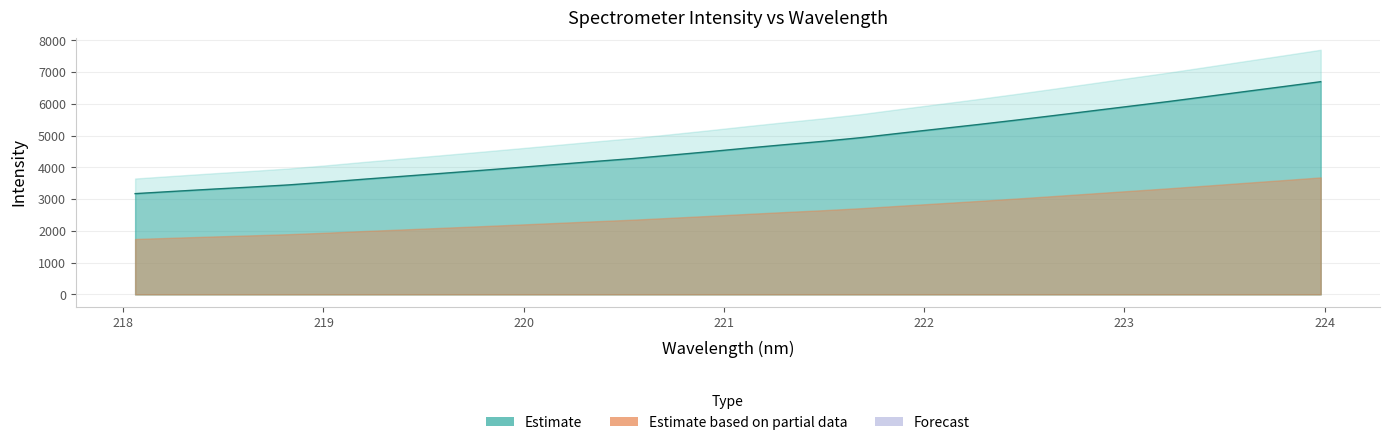

Which label corresponds to the smallest value in the chart?

218.0596